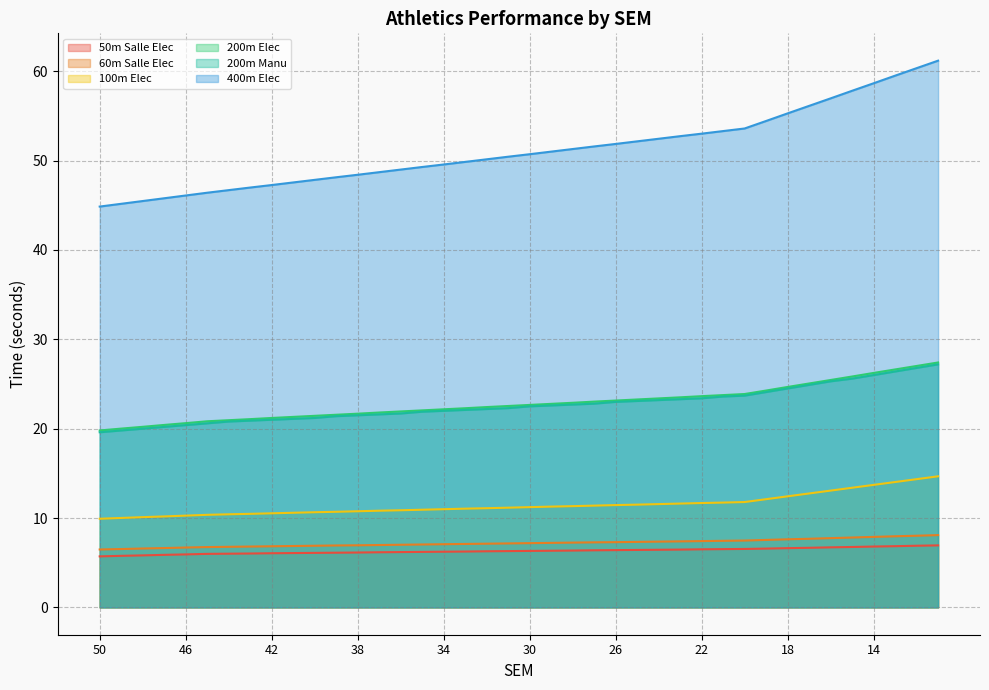

Is the value of 60m Salle Elec at 15 greater than the value of 400m Elec at 50?

No